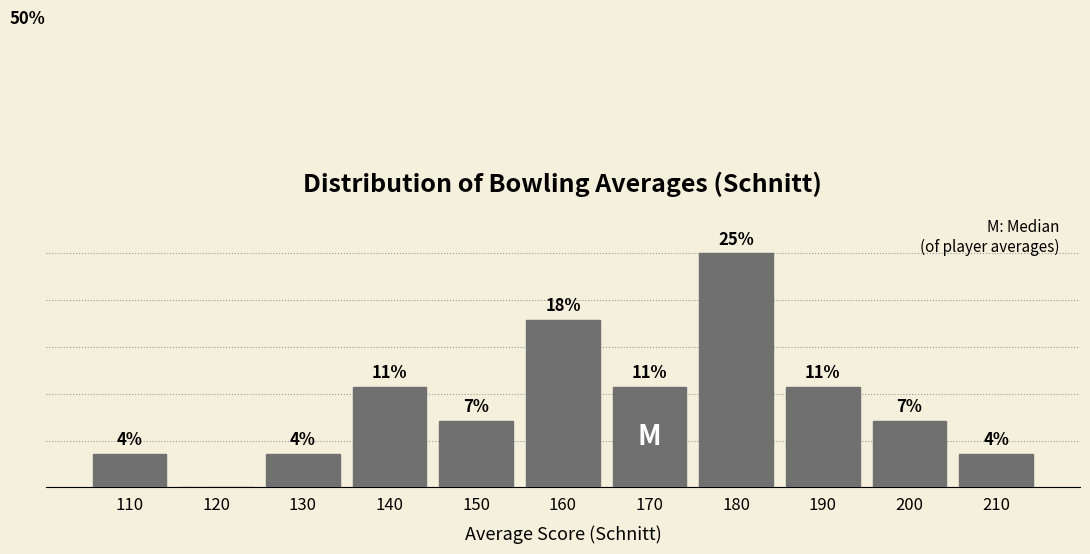

Are the bars horizontal?

No